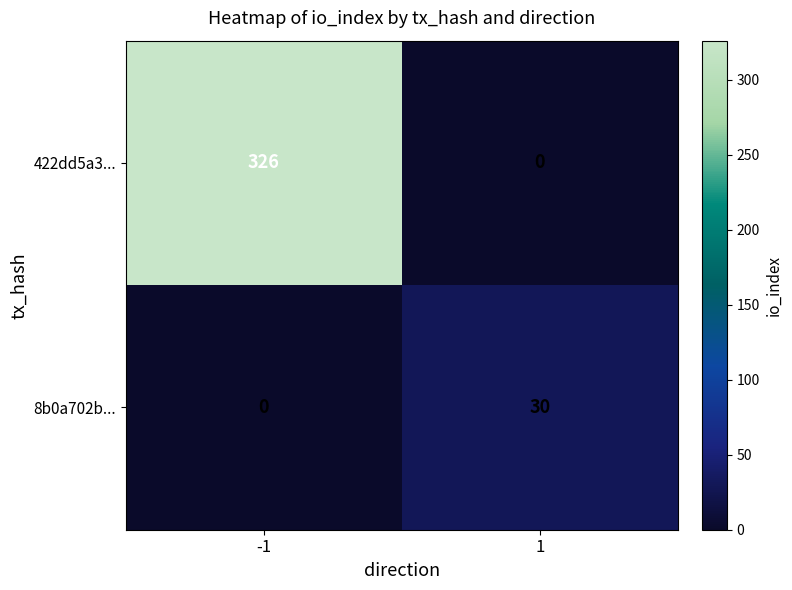

Which series has the largest total across all categories?

422dd5a3...